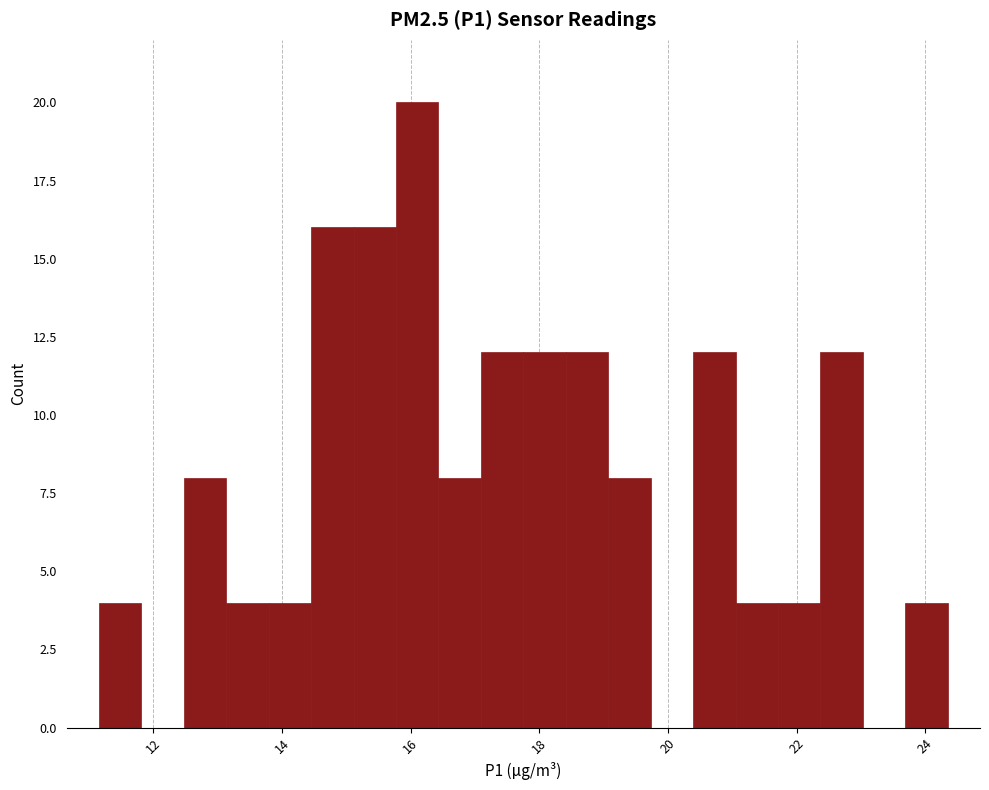

Around what value on the x-axis is the tallest bar? Give the approximate position of its centre, as read against the axis.

16.2